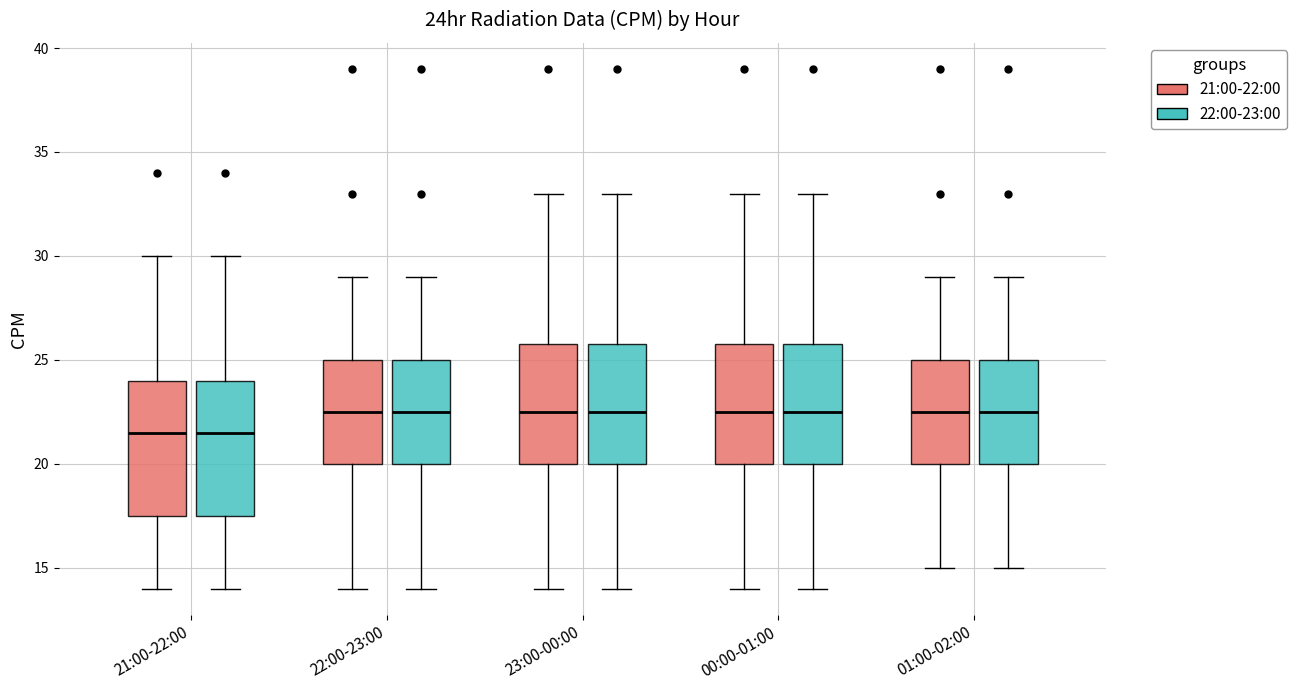

Reading left to right, transcribe this box plot: for each box, give where its median line is, the range the box spans, and where its two whiskers end, as read against the y-axis. The values are not printed on the chart, so give them approximately, as read against the axis.

21:00-22:00 (21:00-22:00): median 21.5, box 17.5 to 24.0, whiskers 14.0 to 30.0
21:00-22:00 (22:00-23:00): median 21.5, box 17.5 to 24.0, whiskers 14.0 to 30.0
22:00-23:00 (21:00-22:00): median 22.5, box 20.0 to 25.0, whiskers 14.0 to 29.0
22:00-23:00 (22:00-23:00): median 22.5, box 20.0 to 25.0, whiskers 14.0 to 29.0
23:00-00:00 (21:00-22:00): median 22.5, box 20.0 to 26.0, whiskers 14.0 to 33.0
23:00-00:00 (22:00-23:00): median 22.5, box 20.0 to 26.0, whiskers 14.0 to 33.0
00:00-01:00 (21:00-22:00): median 22.5, box 20.0 to 26.0, whiskers 14.0 to 33.0
00:00-01:00 (22:00-23:00): median 22.5, box 20.0 to 26.0, whiskers 14.0 to 33.0
01:00-02:00 (21:00-22:00): median 22.5, box 20.0 to 25.0, whiskers 15.0 to 29.0
01:00-02:00 (22:00-23:00): median 22.5, box 20.0 to 25.0, whiskers 15.0 to 29.0